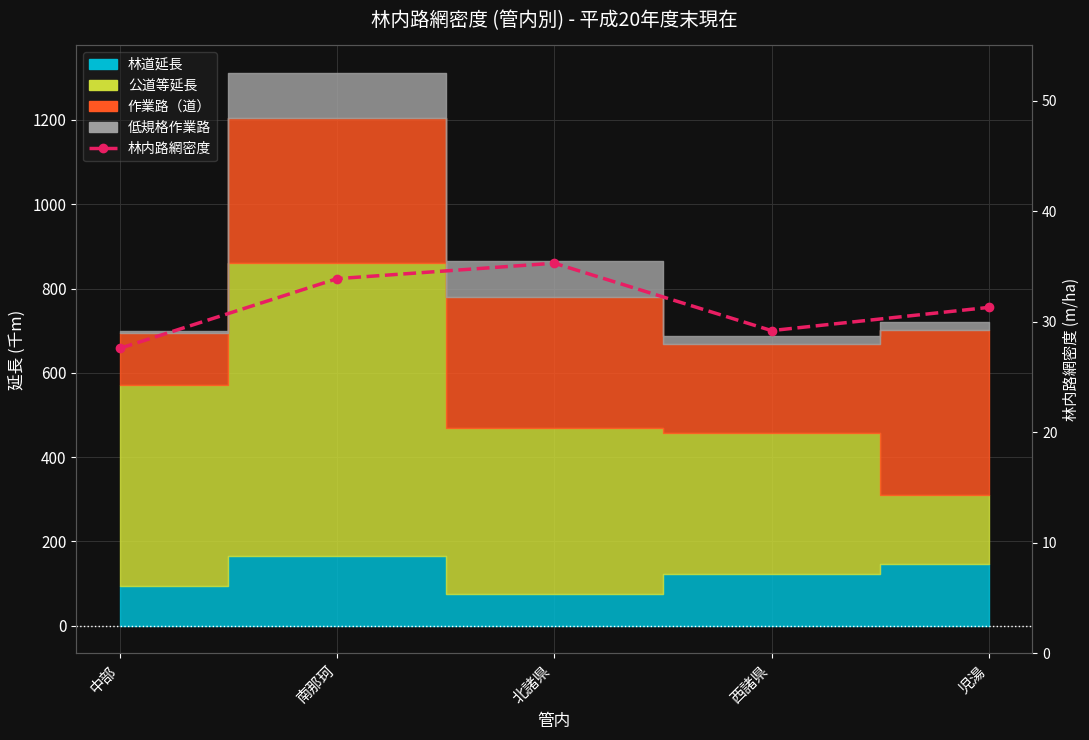

The chart shows a value of 49.4 at 児湯. True or false?

False